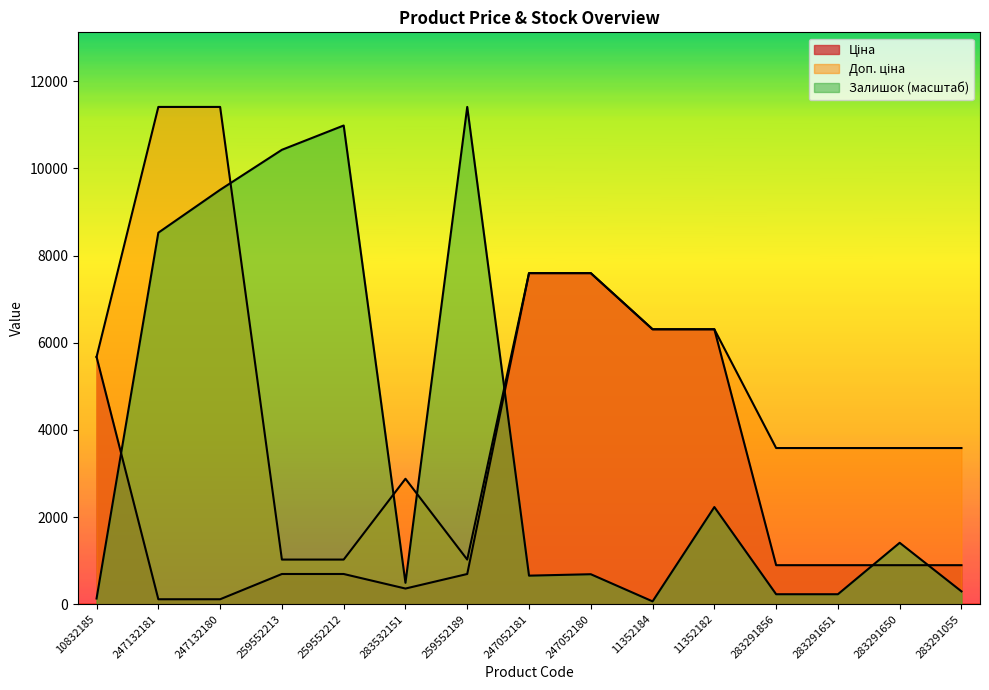

Reading left to right, extract all data points from this chart.

Ціна: 10832185=5673.8	247132181=114.1	247132180=114.1	259552213=693.7	259552212=693.7	283532151=359.9	259552189=693.7	247052181=7596.5	247052180=7596.5	11352184=6308.8	11352182=6308.8	283291856=895.9	283291651=895.9	283291650=895.9	283291055=895.9
Доп. ціна: 10832185=5673.8	247132181=11410.0	247132180=11410.0	259552213=1024.6	259552212=1024.6	283532151=2878.8	259552189=1024.6	247052181=7596.5	247052180=7596.5	11352184=6308.8	11352182=6308.8	283291856=3583.6	283291651=3583.6	283291650=3583.6	283291055=3583.6
Залишок: 10832185=131.1	247132181=8524.7	247132180=9508.3	259552213=10426.4	259552212=10983.8	283532151=491.8	259552189=11410.0	247052181=655.7	247052180=688.5	11352184=65.6	11352182=2229.5	283291856=229.5	283291651=229.5	283291650=1409.9	283291055=295.1